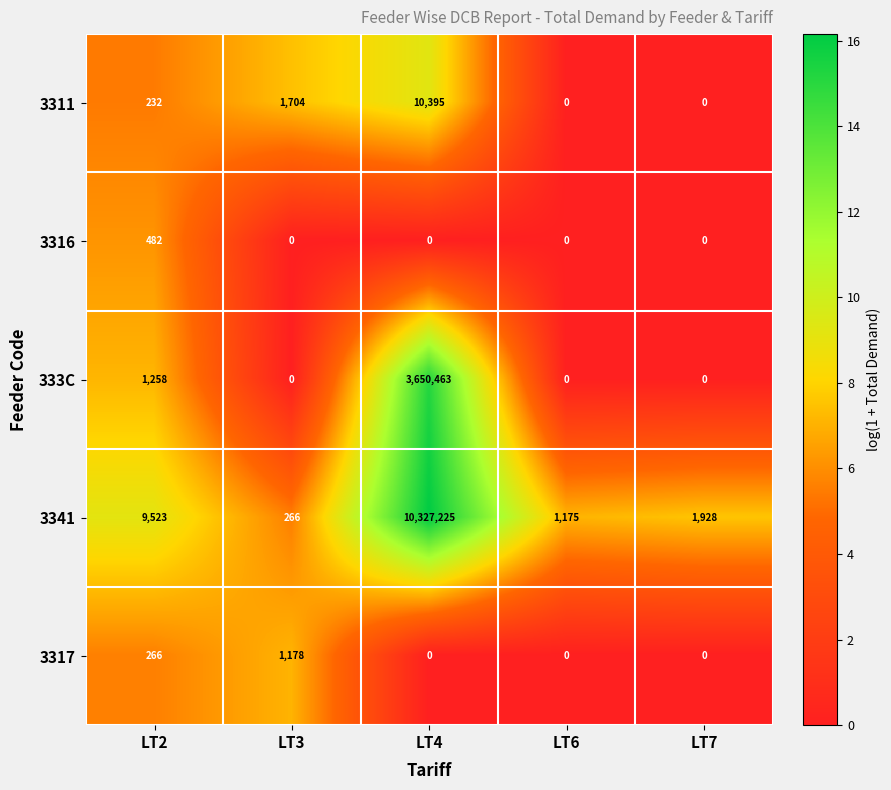

At which category is the sum across all series the highest?

LT4